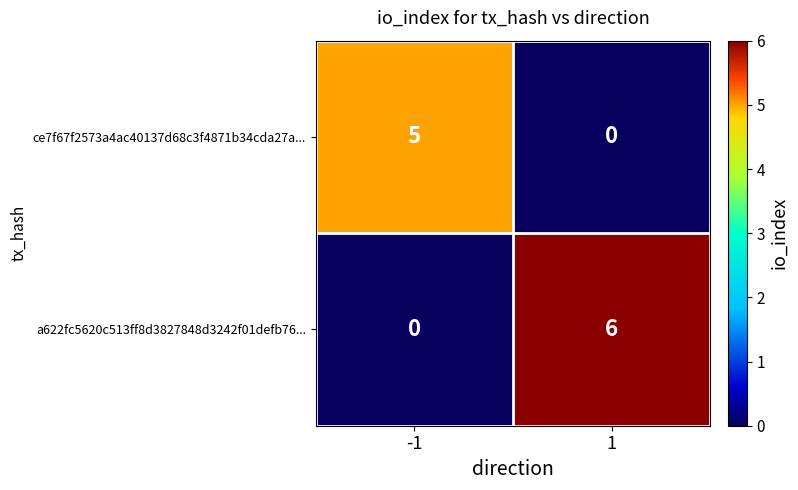

Rank the series by their average value, from highest to lowest.

a622fc5620c513ff8d3827848d3242f01defb76..., ce7f67f2573a4ac40137d68c3f4871b34cda27a...